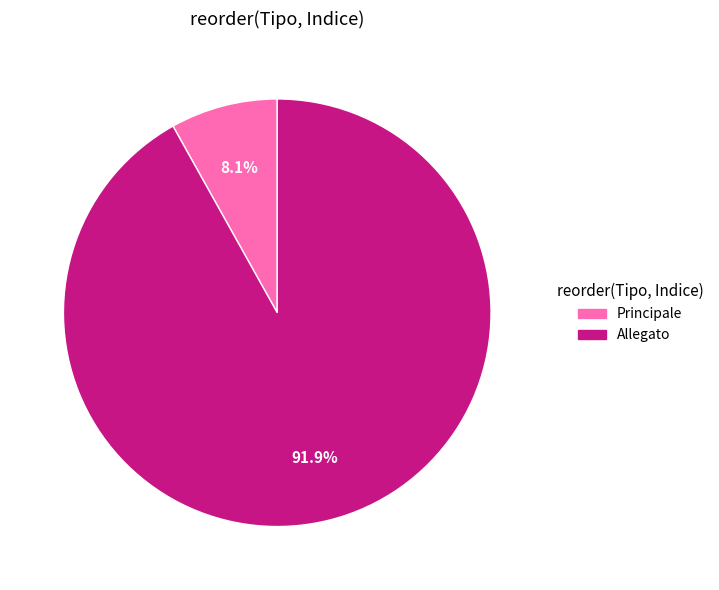

What is the total percentage of Principale and Allegato?

100.0%